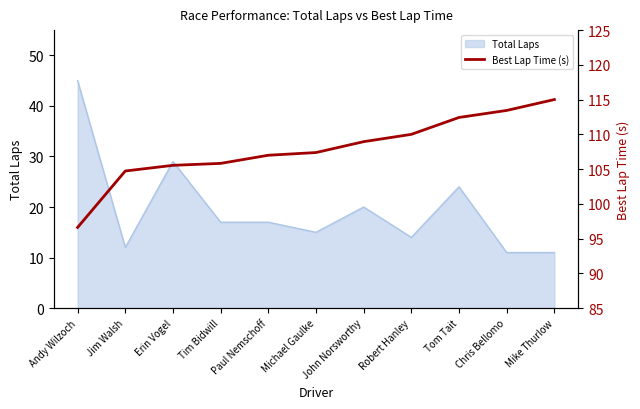

Reading left to right, what are all the values shown in this chart?

Andy Wilzoch=96.6	Jim Walsh=104.7	Erin Vogel=105.5	Tim Bidwill=105.8	Paul Nemschoff=107.0	Michael Gaulke=107.4	John Norsworthy=109.0	Robert Hanley=110.0	Tom Tait=112.4	Chris Bellomo=113.4	Mike Thurlow=115.0